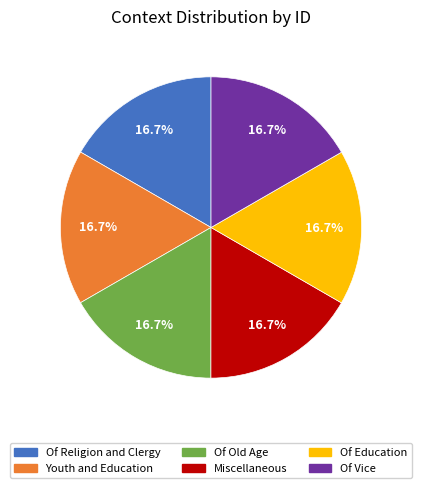

Approximately how many times larger is the value at Youth and Education compared to Of Old Age?

1.0